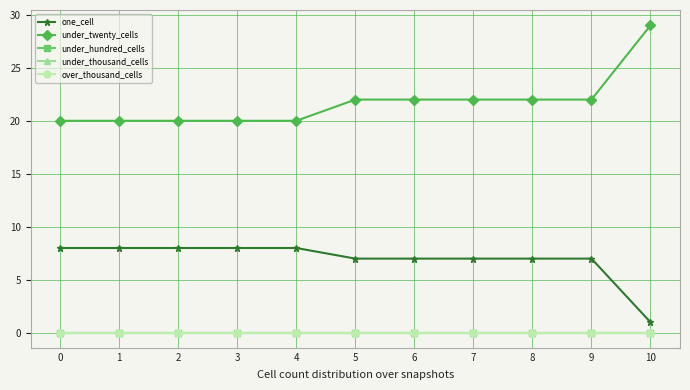

Does the chart have visible grid lines?

Yes